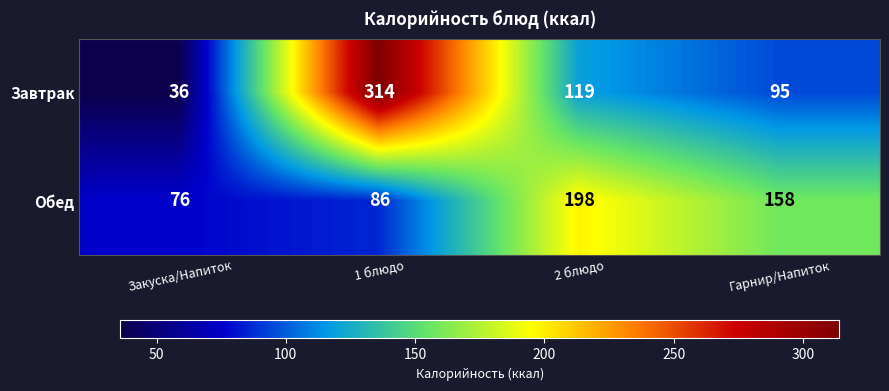

True or false: Завтрак has a value of 50 at 2 блюдо.

False